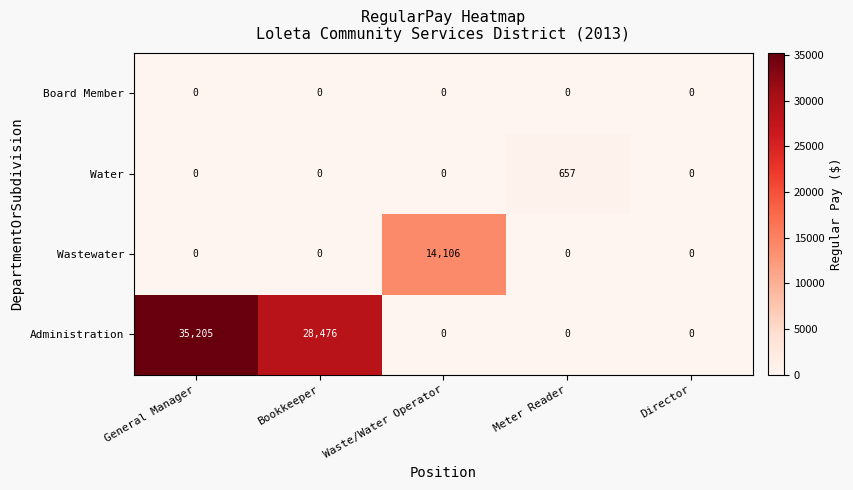

Between General Manager and Director, which series saw the biggest shift?

Administration